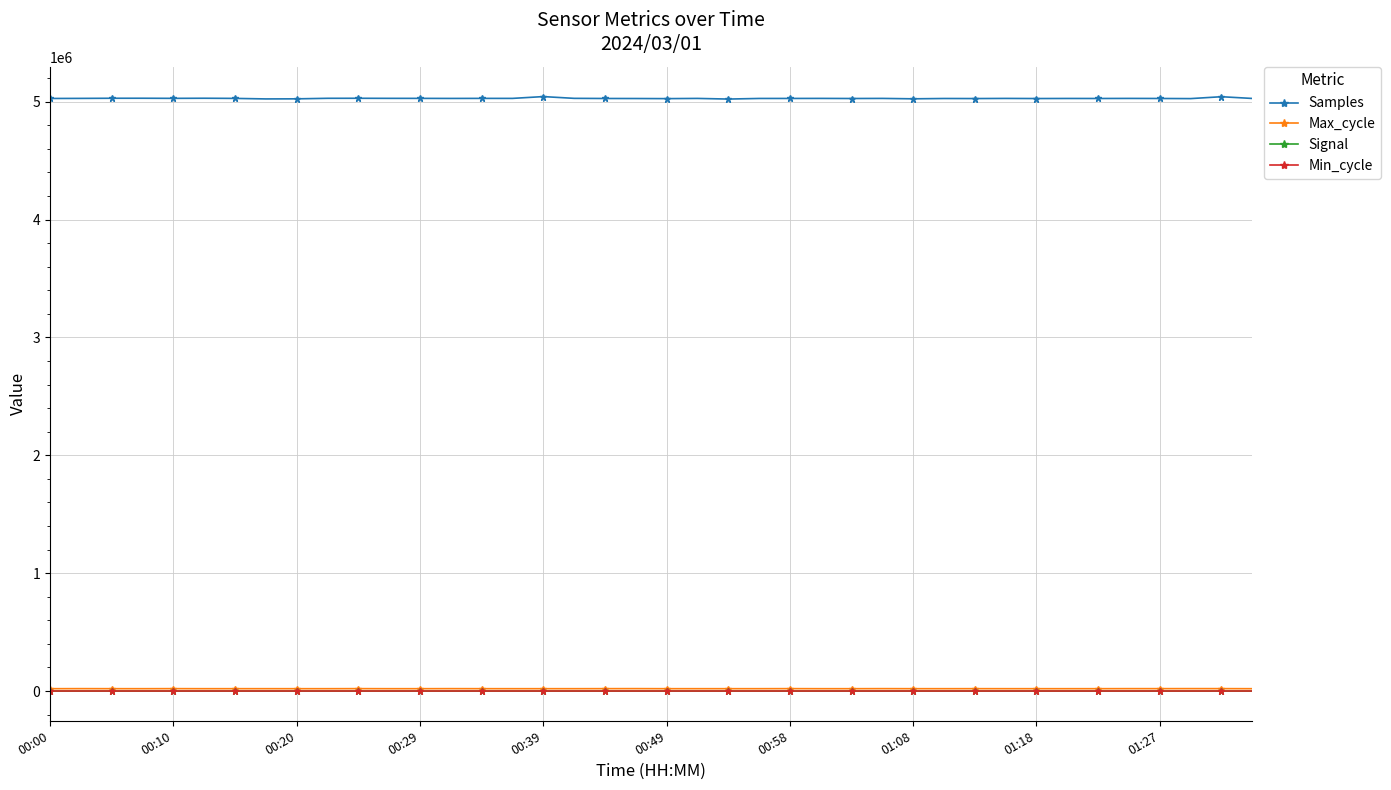

What is the smallest value displayed?

-67